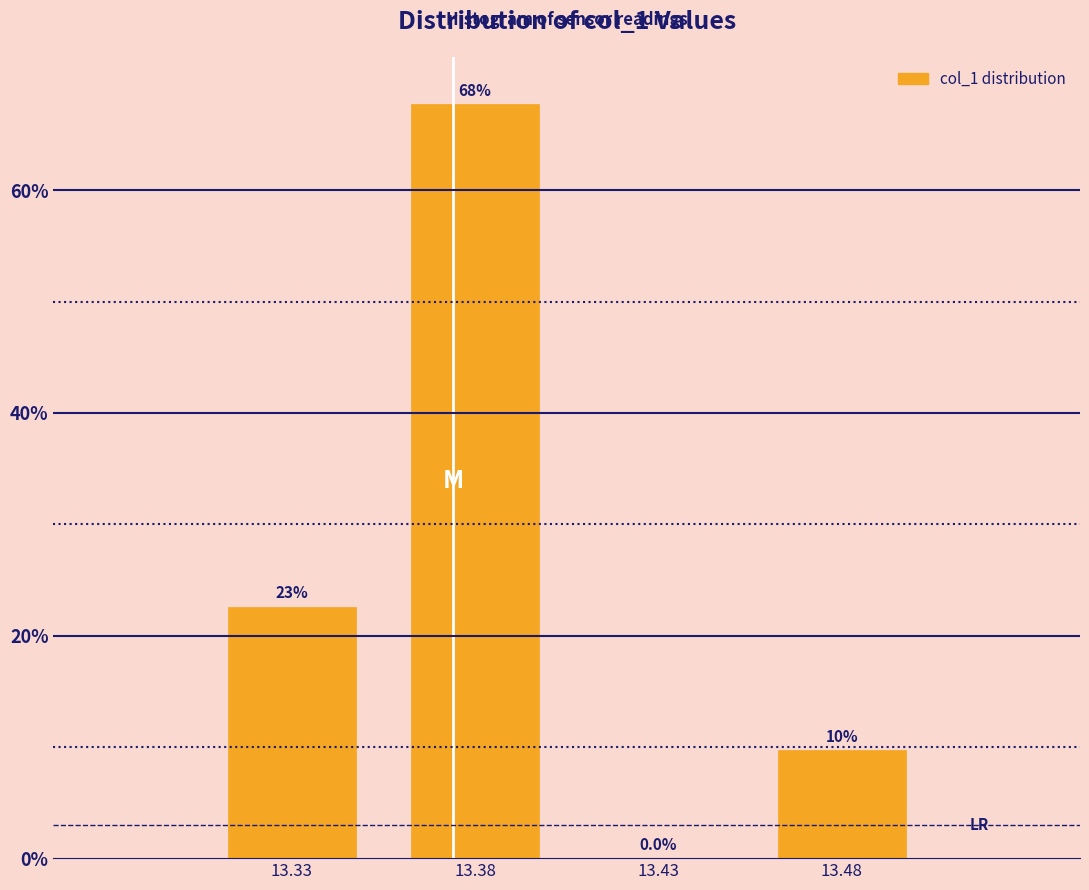

Reading left to right, what are all the values shown in this chart?

13.33=22.6	13.38=67.7	13.43=0.0	13.48=9.7